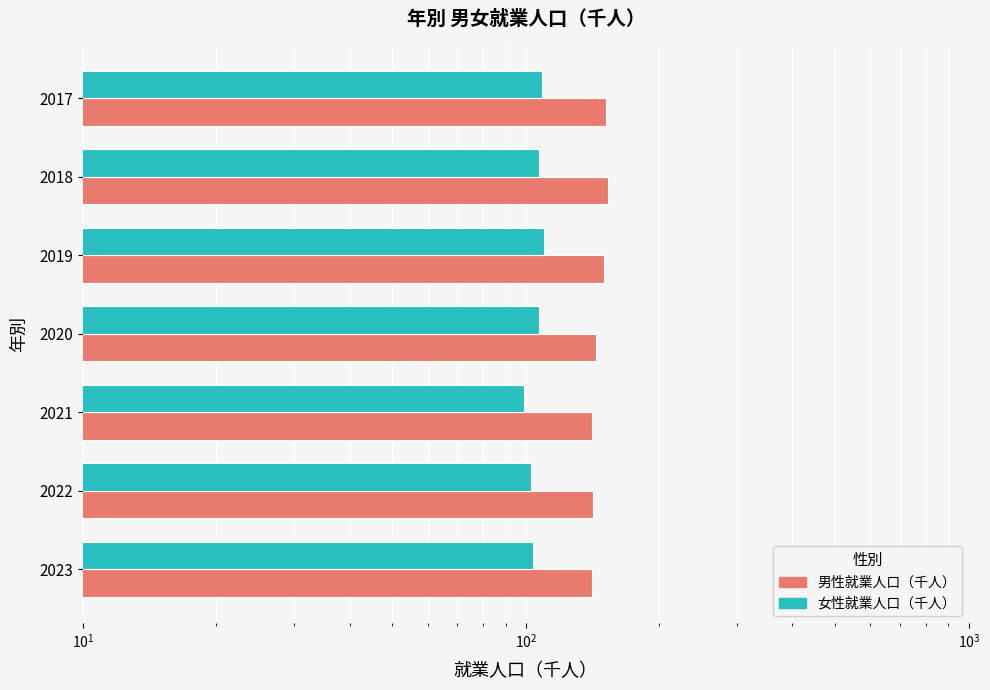

Between 2018 and 2022, which series saw the biggest shift?

男性就業人口（千人）